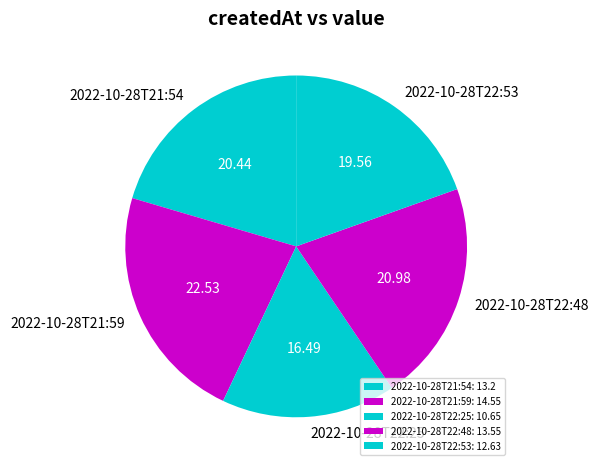

What is the smallest slice in the pie chart?

2022-10-28T22:25